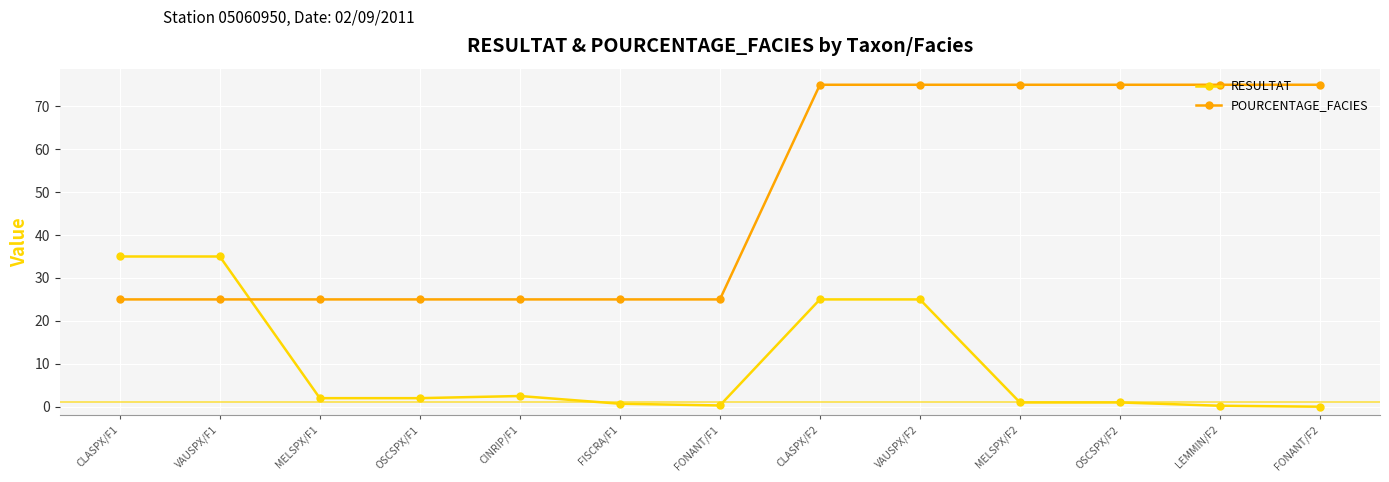

Is the value of POURCENTAGE_FACIES at LEMMIN/F2 greater than the value of RESULTAT at FONANT/F2?

Yes